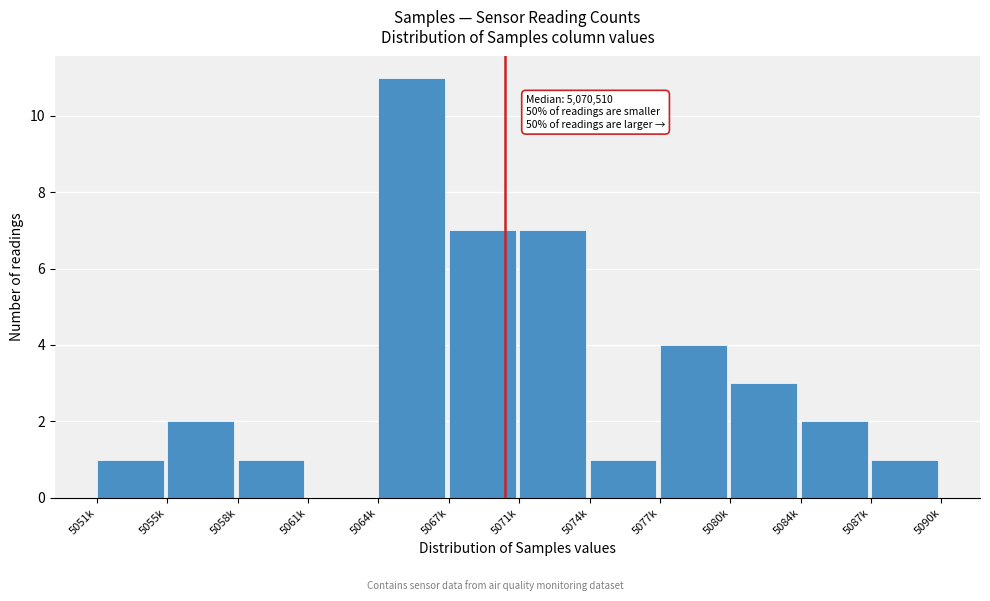

Reading left to right, transcribe all the data shown in this chart.

5051k=1	5055k=2	5058k=1	5061k=0	5064k=11	5067k=7	5071k=7	5074k=1	5077k=4	5080k=3	5084k=2	5087k=1